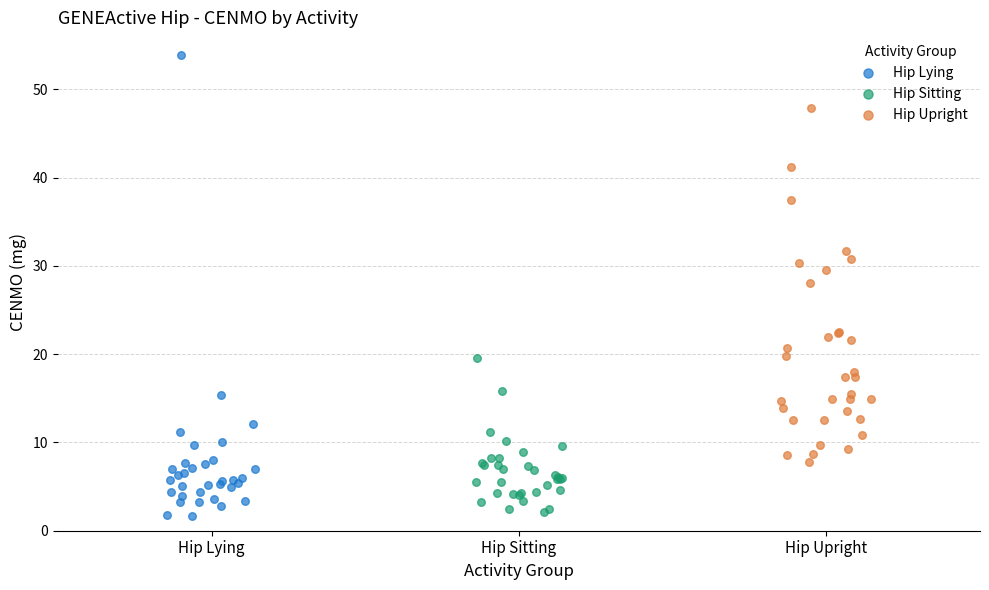

Which series contains the highest Y value?

Hip Lying